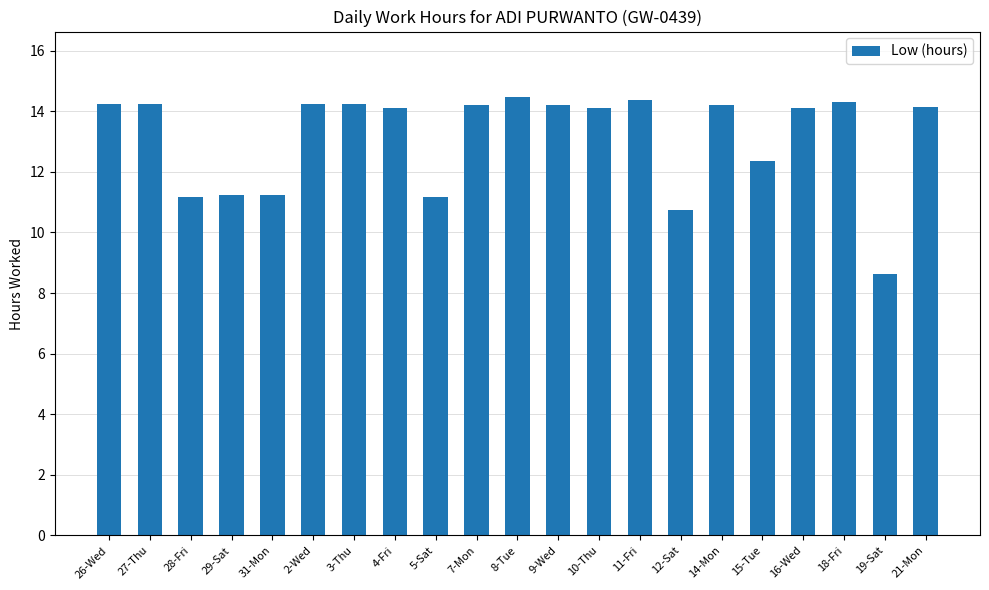

How many values exceed 14?

14